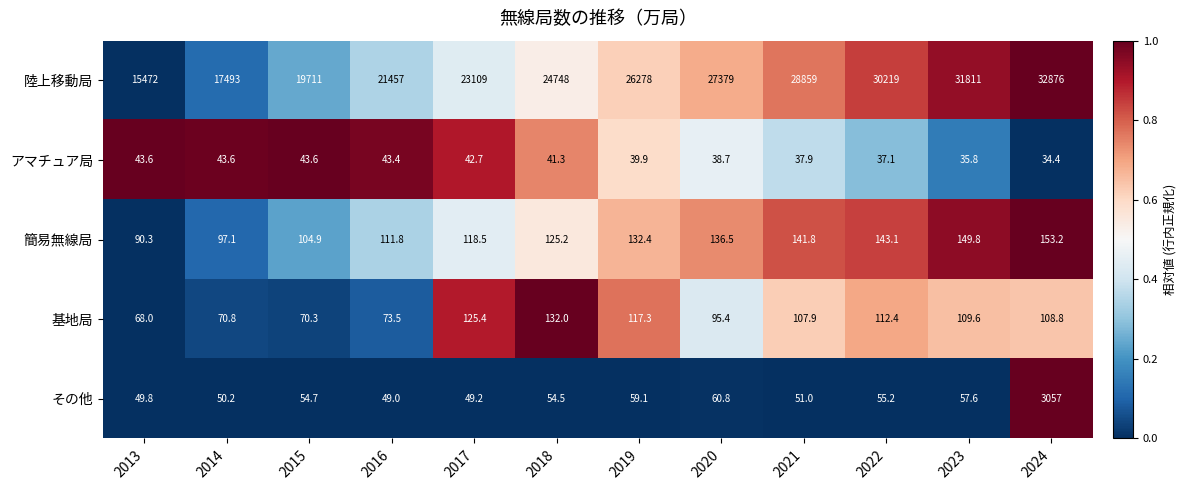

Rank the series by their maximum value, from highest to lowest.

陸上移動局, その他, 簡易無線局, 基地局, アマチュア局